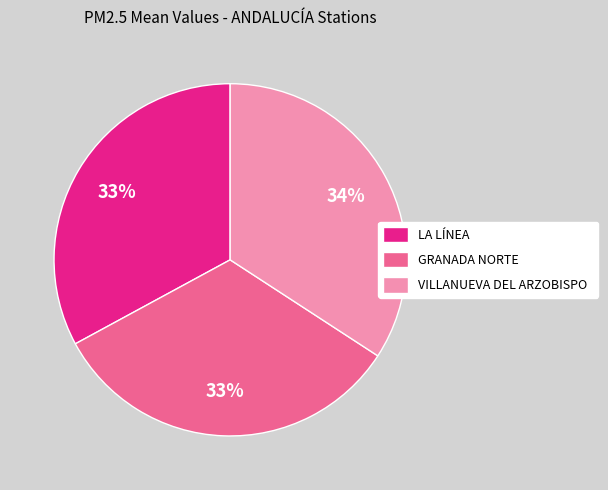

To the nearest percent, what is the combined percentage of VILLANUEVA DEL ARZOBISPO and LA LÍNEA?

67%